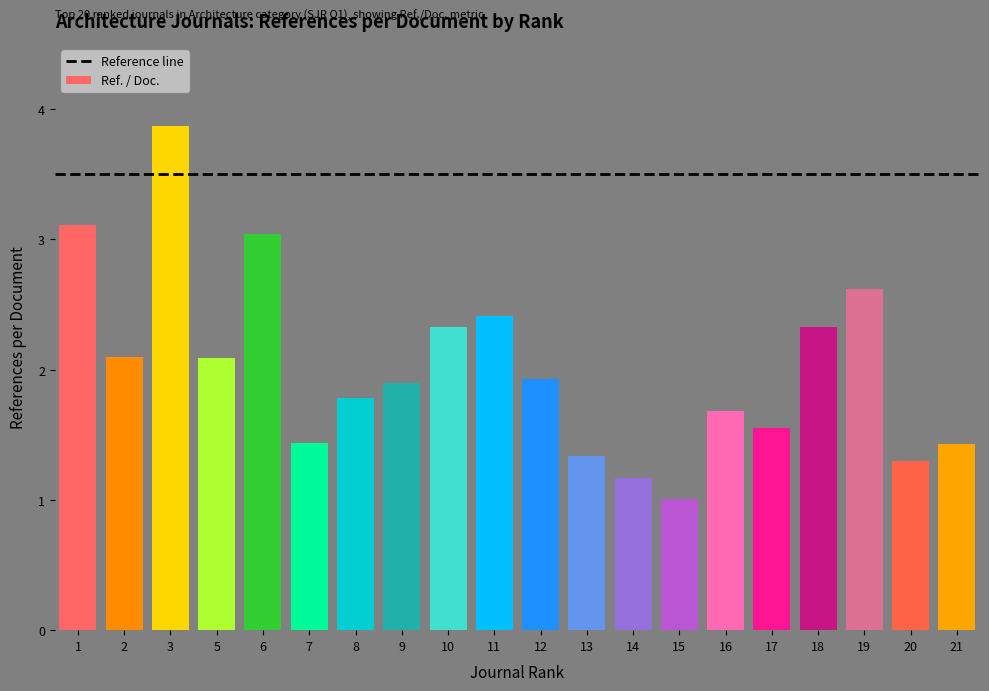

What is the value of the 4th bar from the left?

2.1